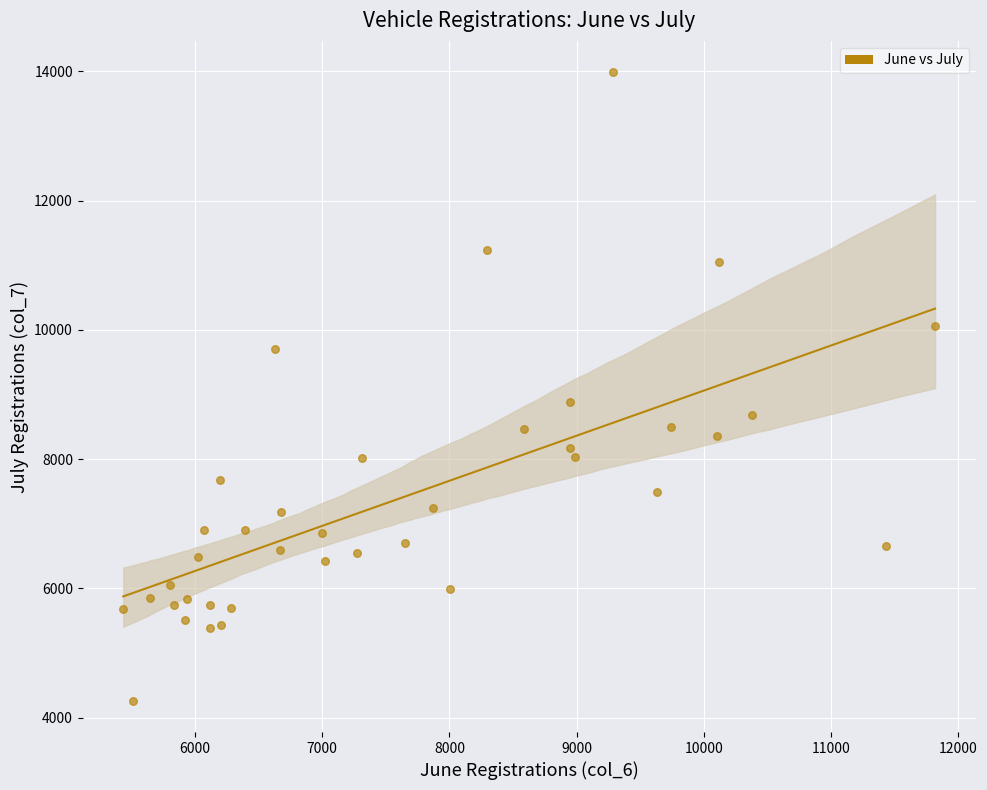

What Y value in the scatter plot is closest to 9123?

8879